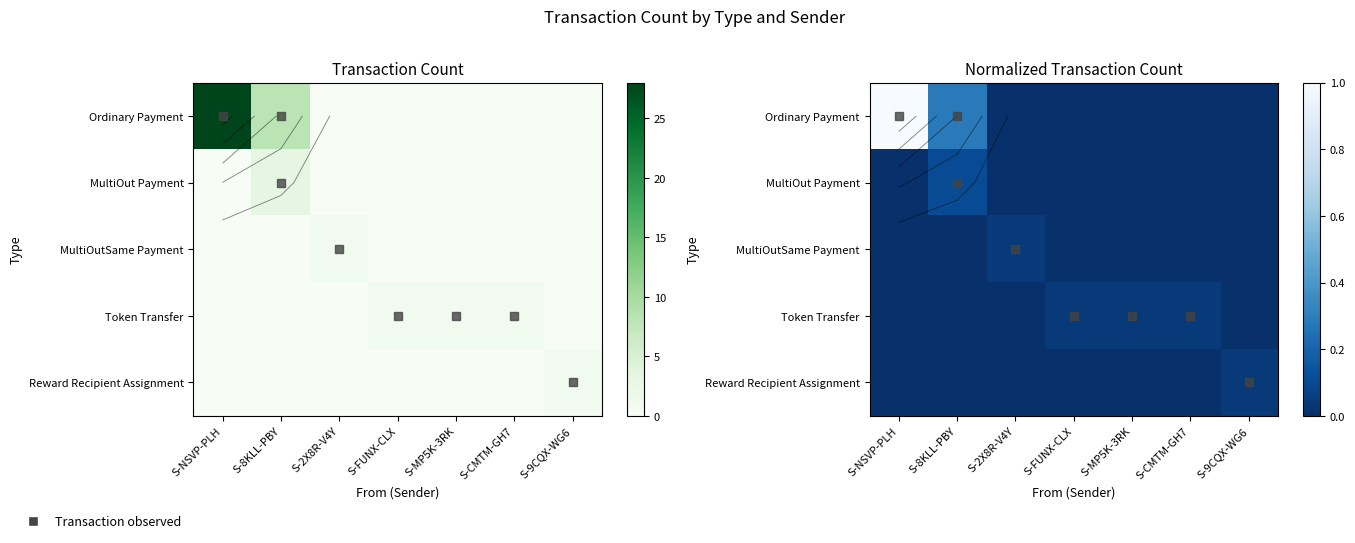

Between S-2X8R-V4Y and S-MP5K-3RK, which is larger?

S-2X8R-V4Y